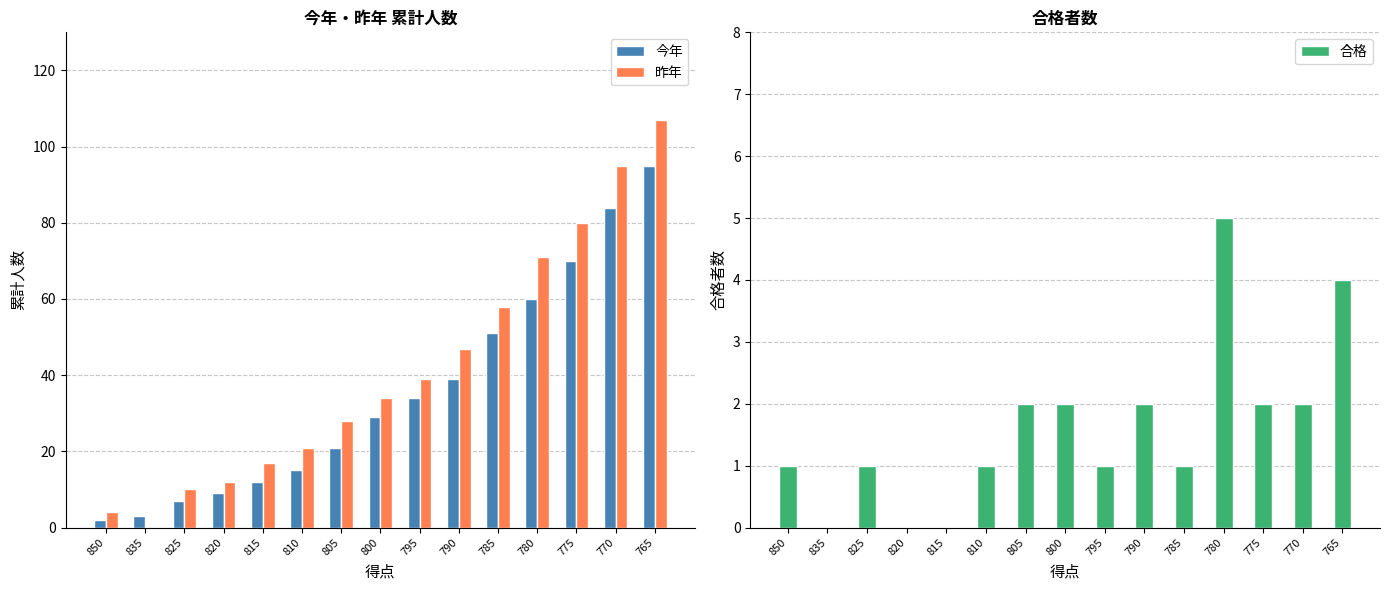

What is the value of the 合格 bar at the 7th from the left?

2